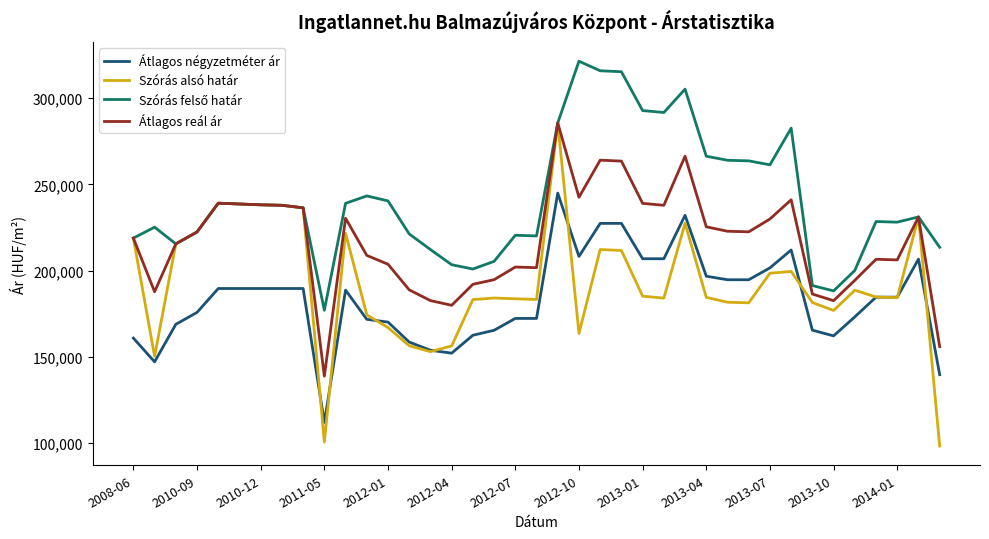

Which series has the widest spread of values?

Szórás alsó határ